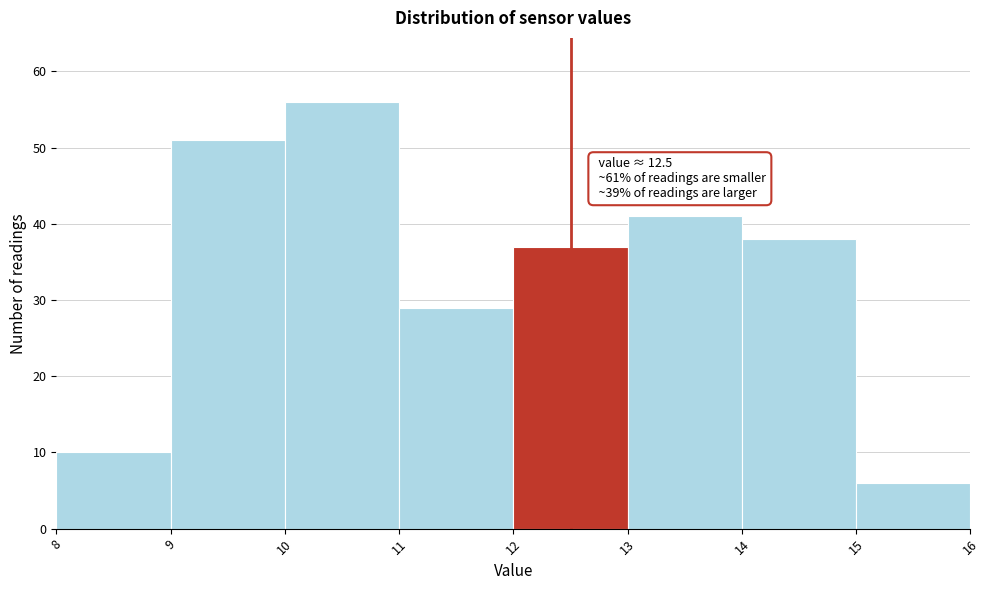

Over which range of the x-axis is the bar tallest?

10 to 11